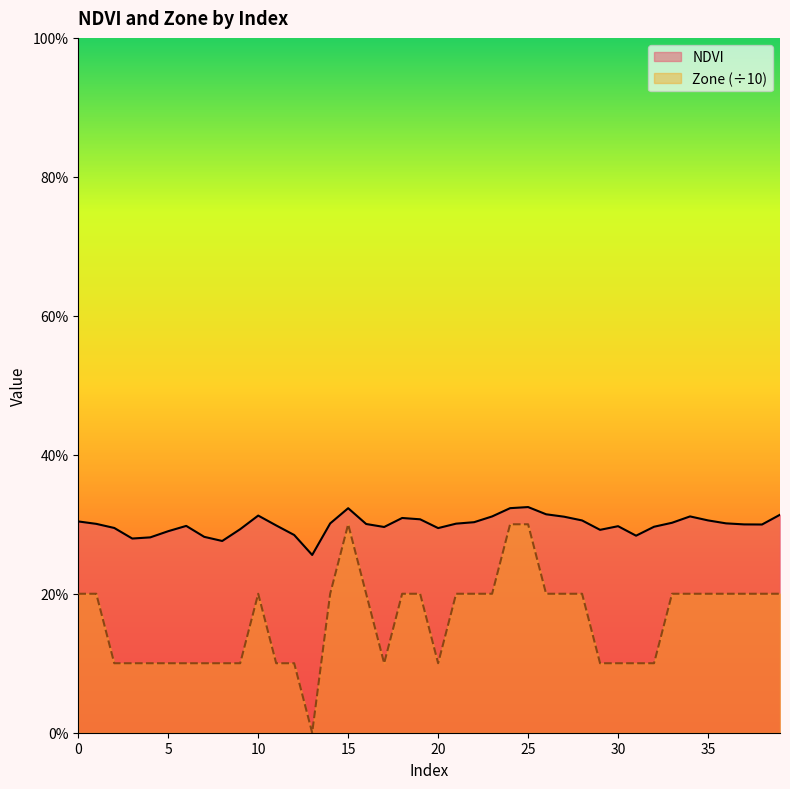

At which category does Zone reach its first local peak?

10